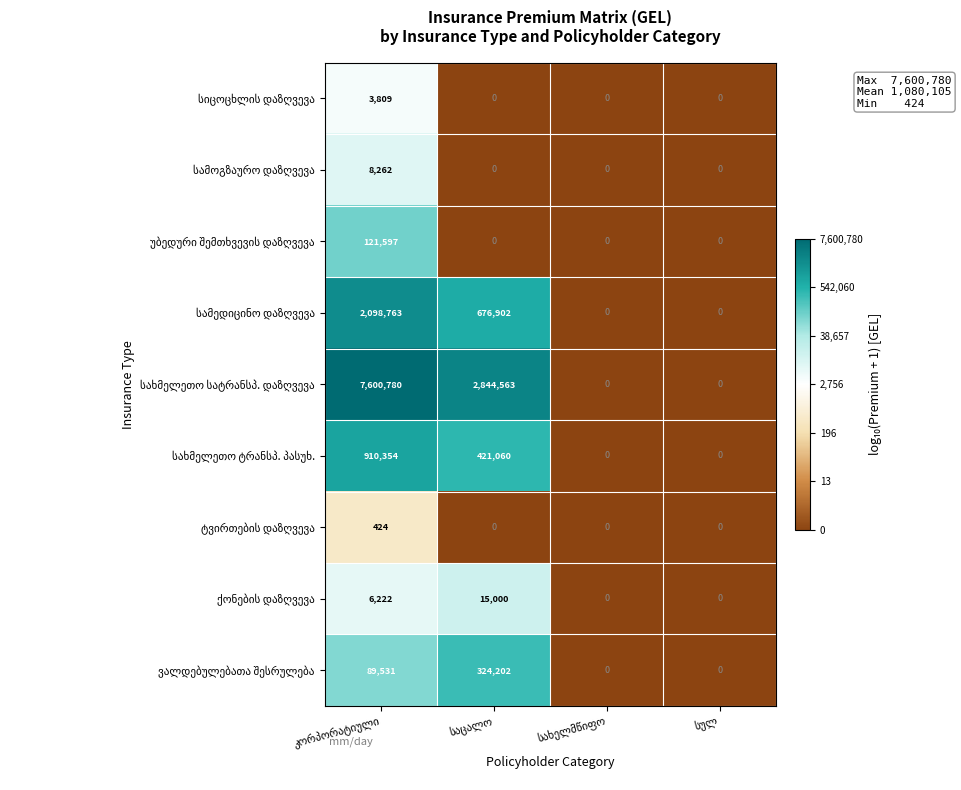

What is the greatest value displayed?

7600780